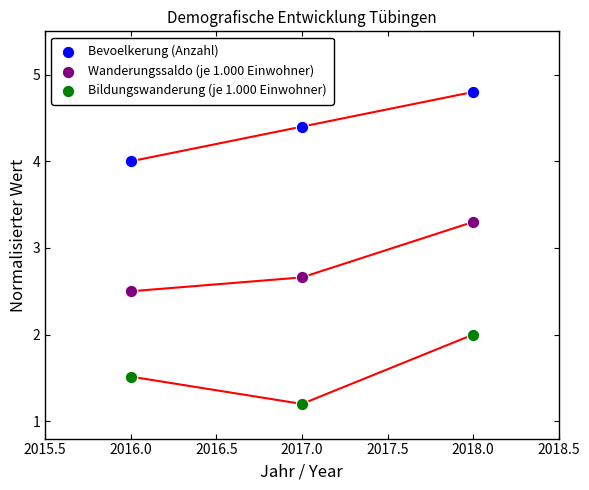

Which series reaches the maximum Y coordinate?

Bevoelkerung (Anzahl)